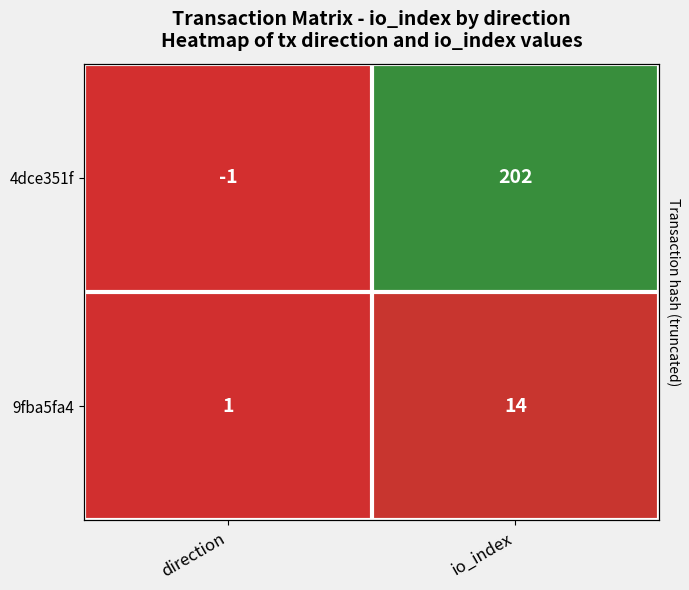

List the series in order of their overall mean, lowest first.

9fba5fa4, 4dce351f